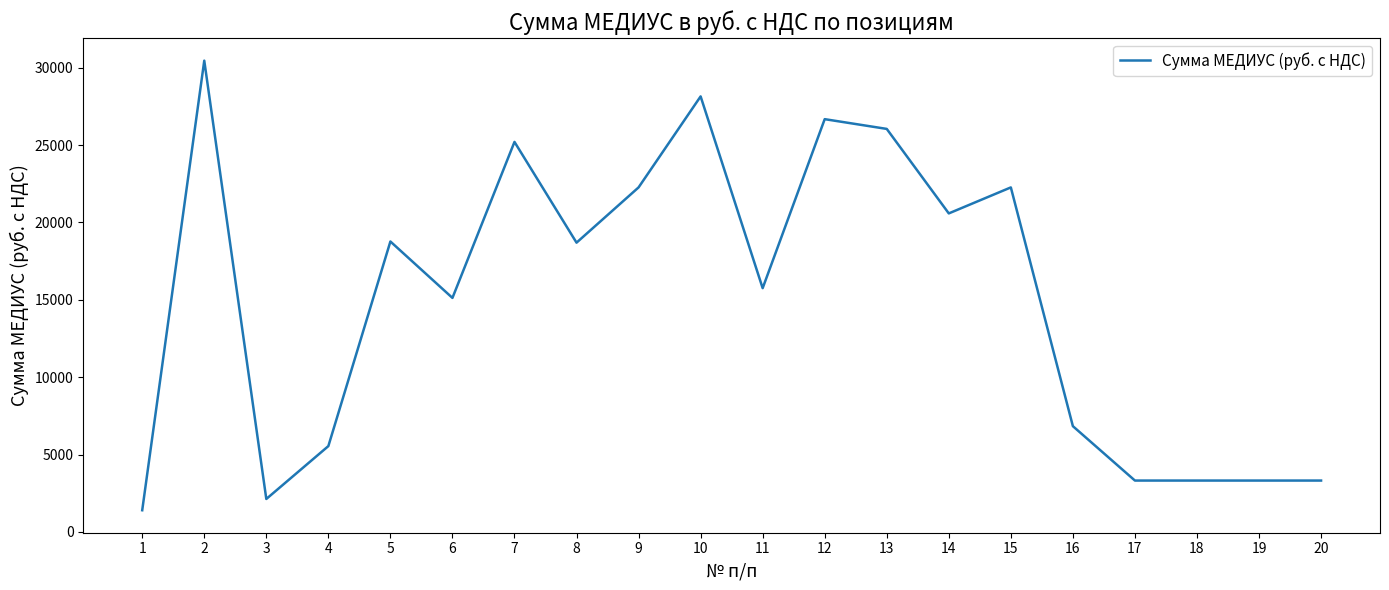

True or false: the data has more than 0 interior local peaks.

True